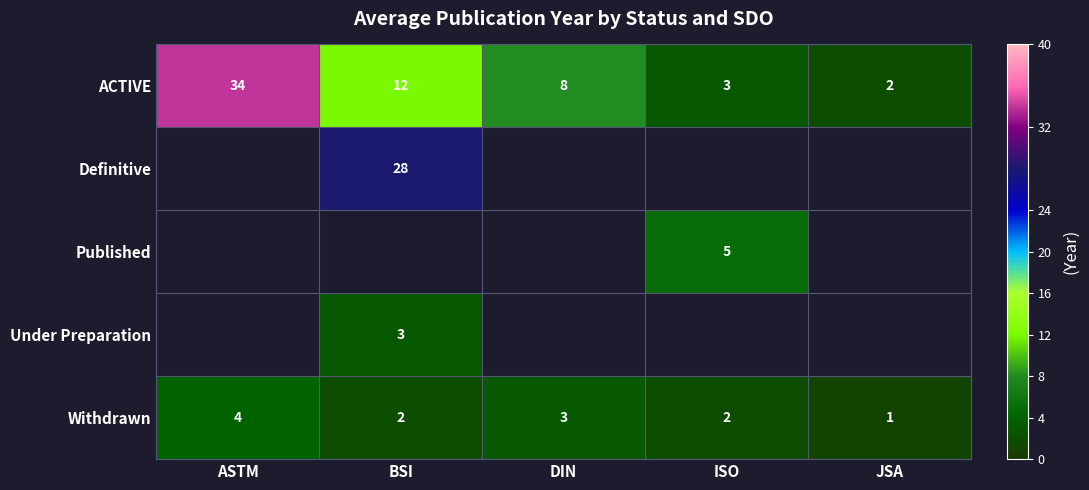

What is the maximum value for ACTIVE?

34